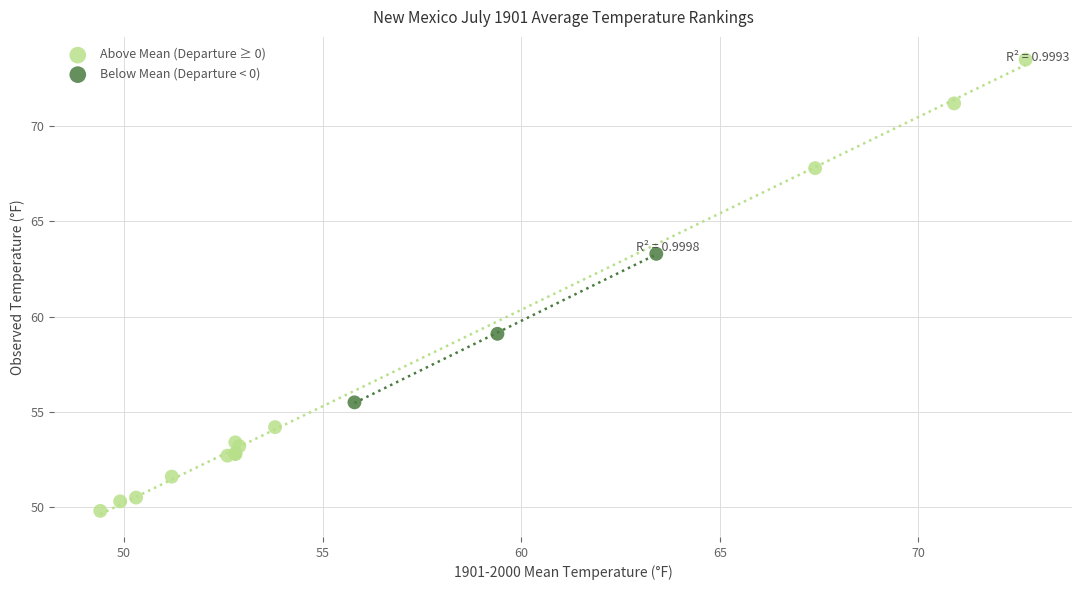

Which series contains the lowest Y value?

Above Mean (Departure ≥ 0)